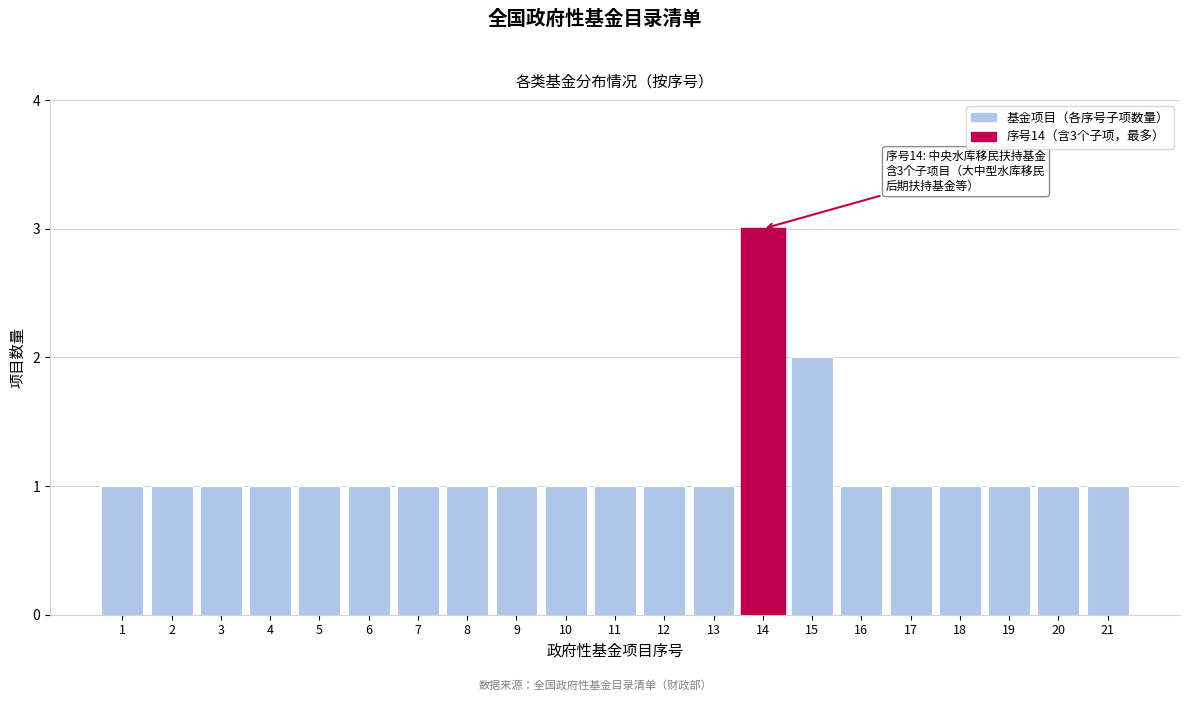

Reading left to right, transcribe all the data shown in this chart.

1=1	2=1	3=1	4=1	5=1	6=1	7=1	8=1	9=1	10=1	11=1	12=1	13=1	14=3	15=2	16=1	17=1	18=1	19=1	20=1	21=1